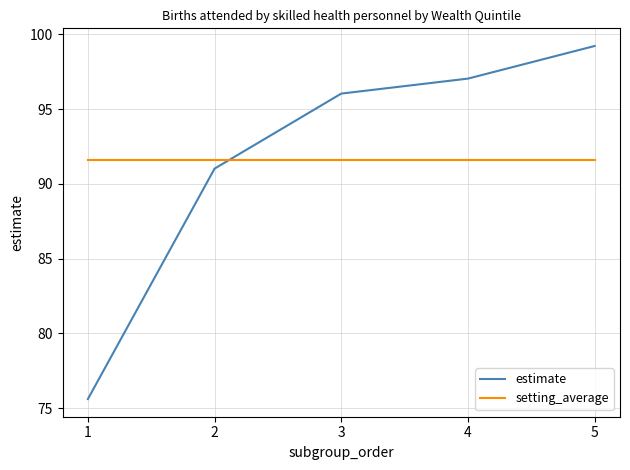

Reading right to left, what are all the values shown in this chart?

estimate: 99.2	97.0	96.0	91.0	75.6
setting_average: 91.6	91.6	91.6	91.6	91.6